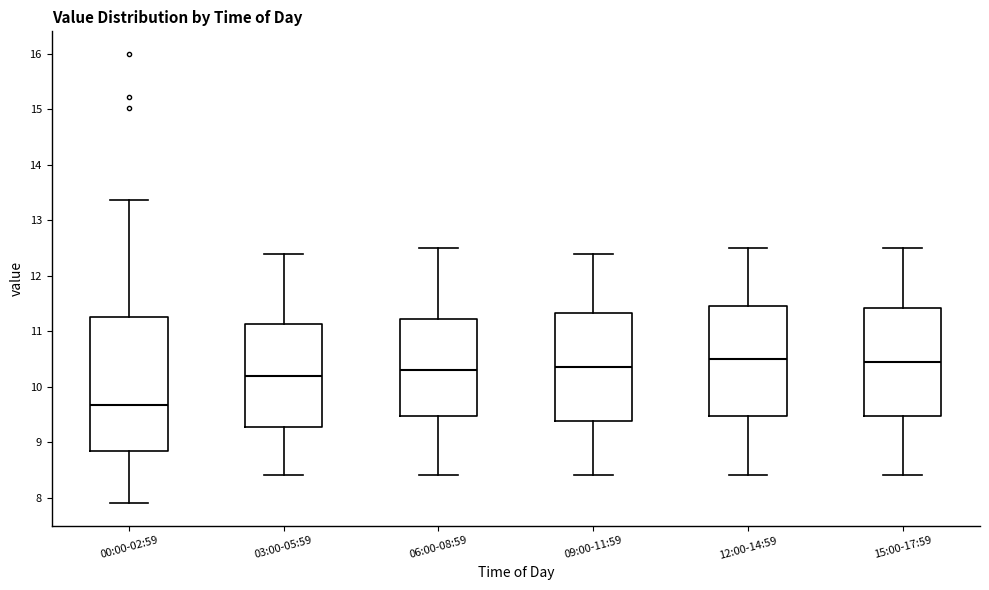

Reading left to right, read every box against the y-axis: the position of its median line, the range the box covers, and the ends of its whiskers. The values are not printed on the chart, so give them approximately, as read against the axis.

00:00-02:59: median 9.7, box 8.8 to 11.2, whiskers 7.9 to 13.4
03:00-05:59: median 10.2, box 9.3 to 11.1, whiskers 8.4 to 12.4
06:00-08:59: median 10.3, box 9.5 to 11.2, whiskers 8.4 to 12.5
09:00-11:59: median 10.4, box 9.4 to 11.3, whiskers 8.4 to 12.4
12:00-14:59: median 10.5, box 9.5 to 11.5, whiskers 8.4 to 12.5
15:00-17:59: median 10.5, box 9.5 to 11.4, whiskers 8.4 to 12.5